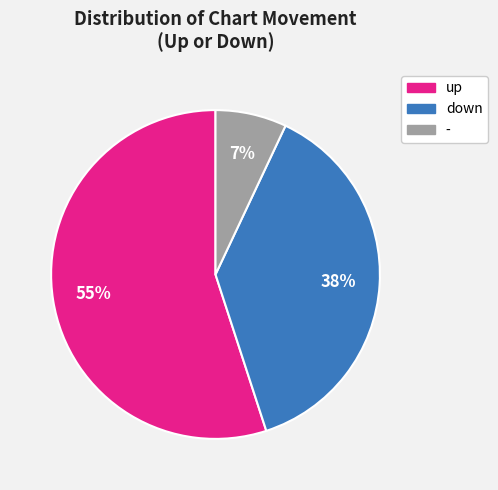

Between - and down, which is larger?

down